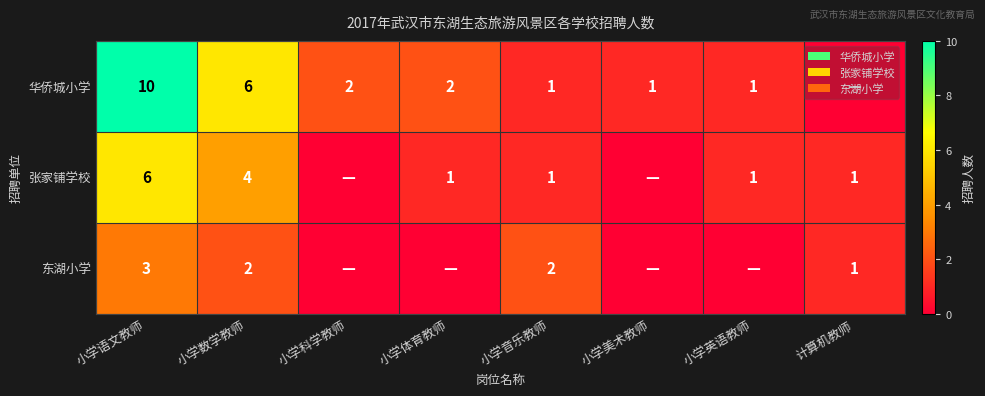

True or false: 华侨城小学 has a value of 0 at 小学英语教师.

False